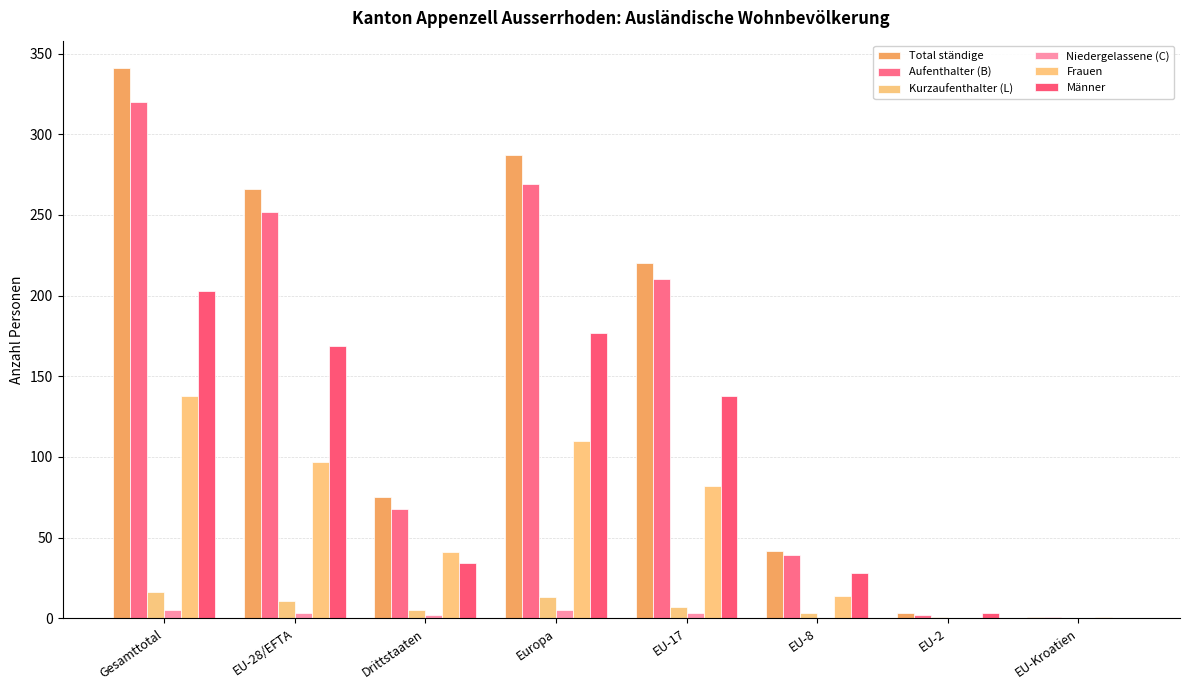

At which category is the sum across all series the highest?

Gesamttotal